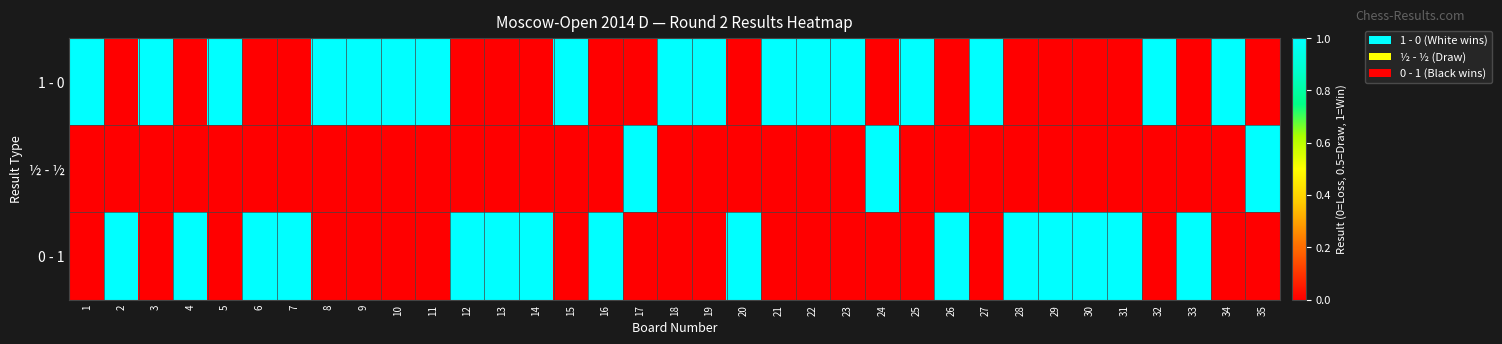

How many distinct data groups are displayed?

3